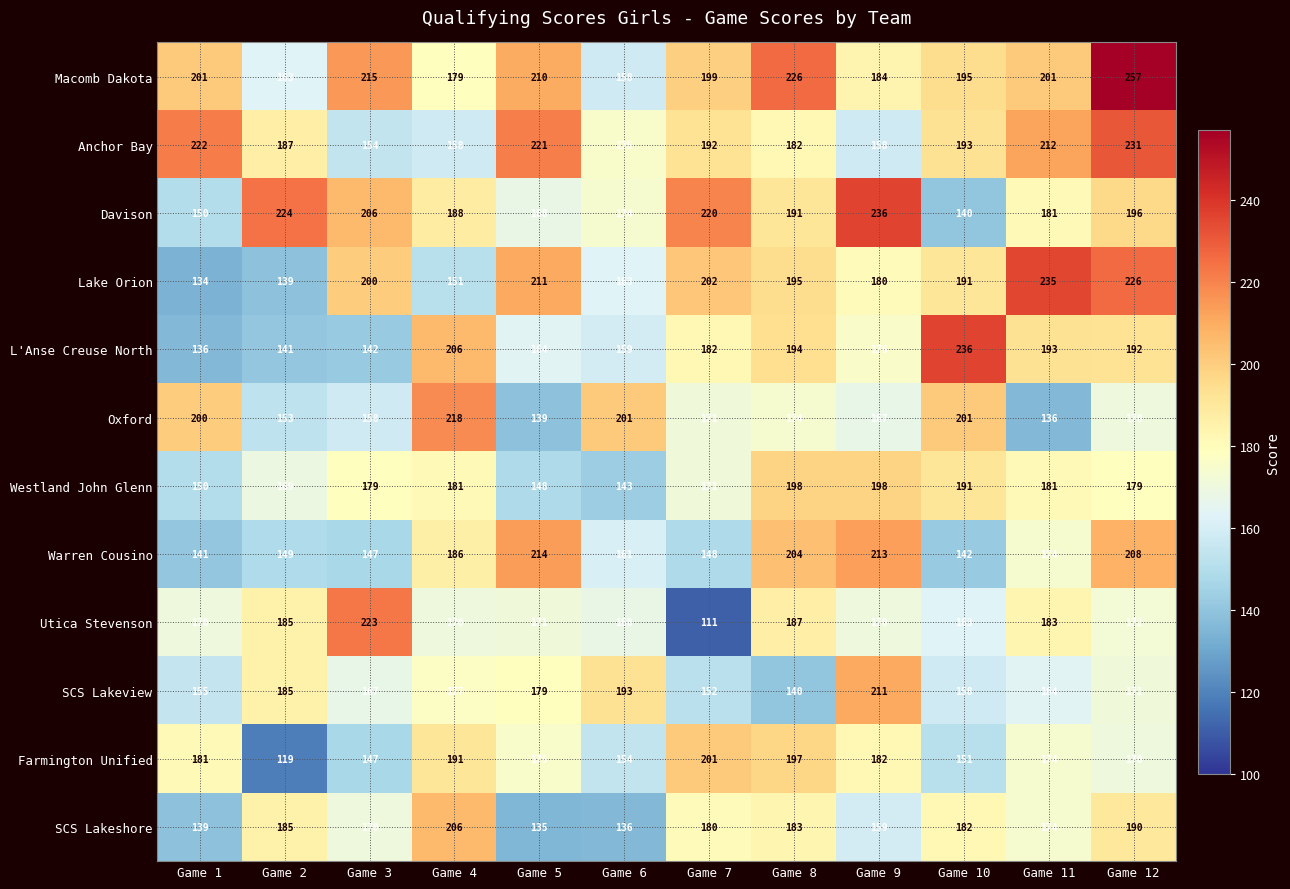

What is the difference between the maximum and minimum values in the Anchor Bay series?

77